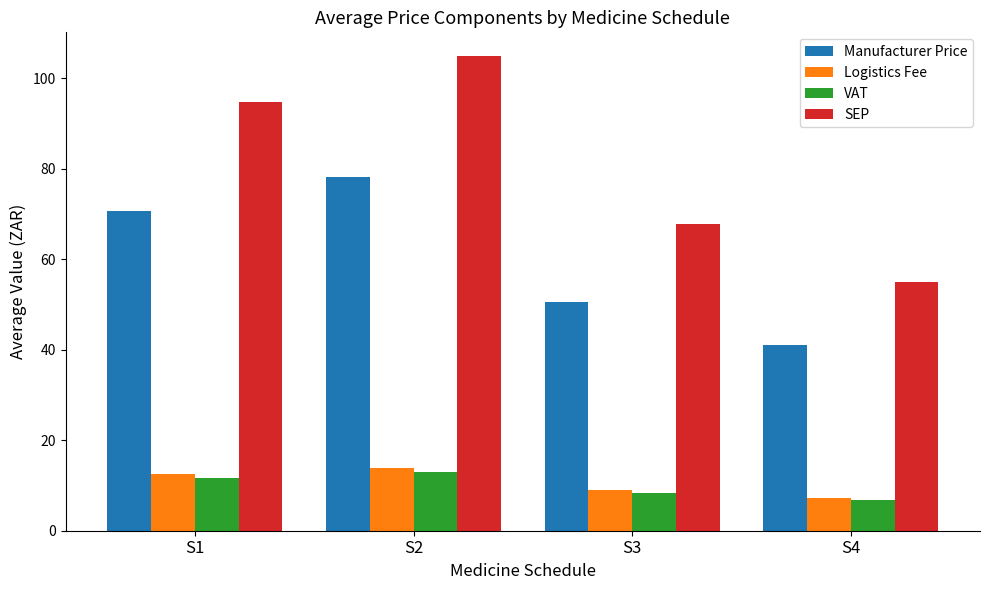

Between S3 and S4, which series saw the biggest shift?

SEP